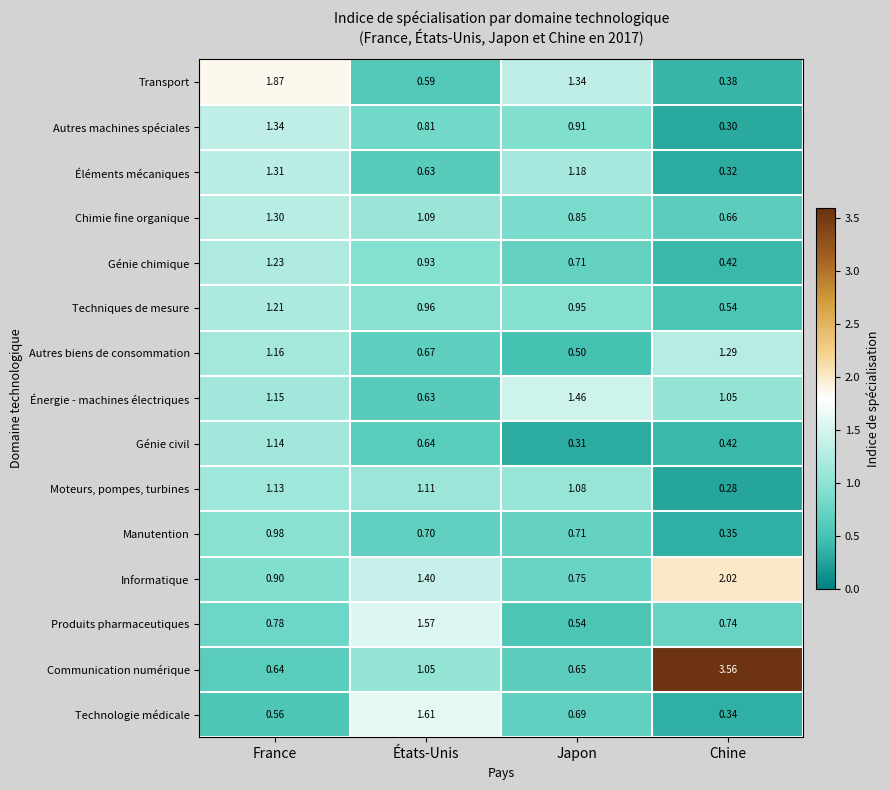

Where is Chimie fine organique nearest to the value 0?

Chine